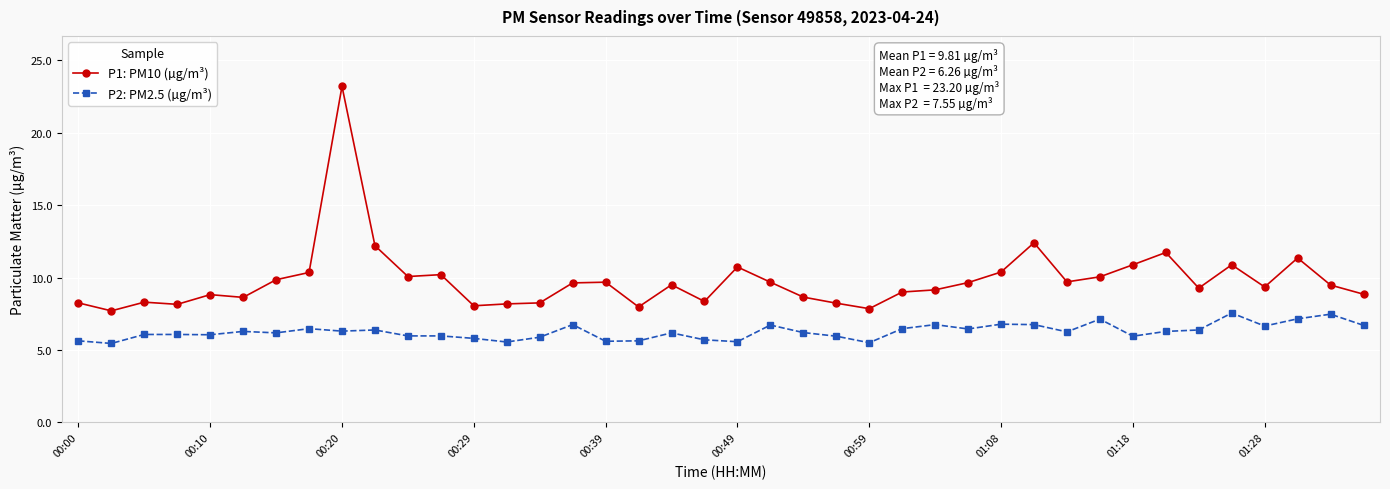

What is the minimum value for P2: PM2.5 (µg/m³)?

5.5